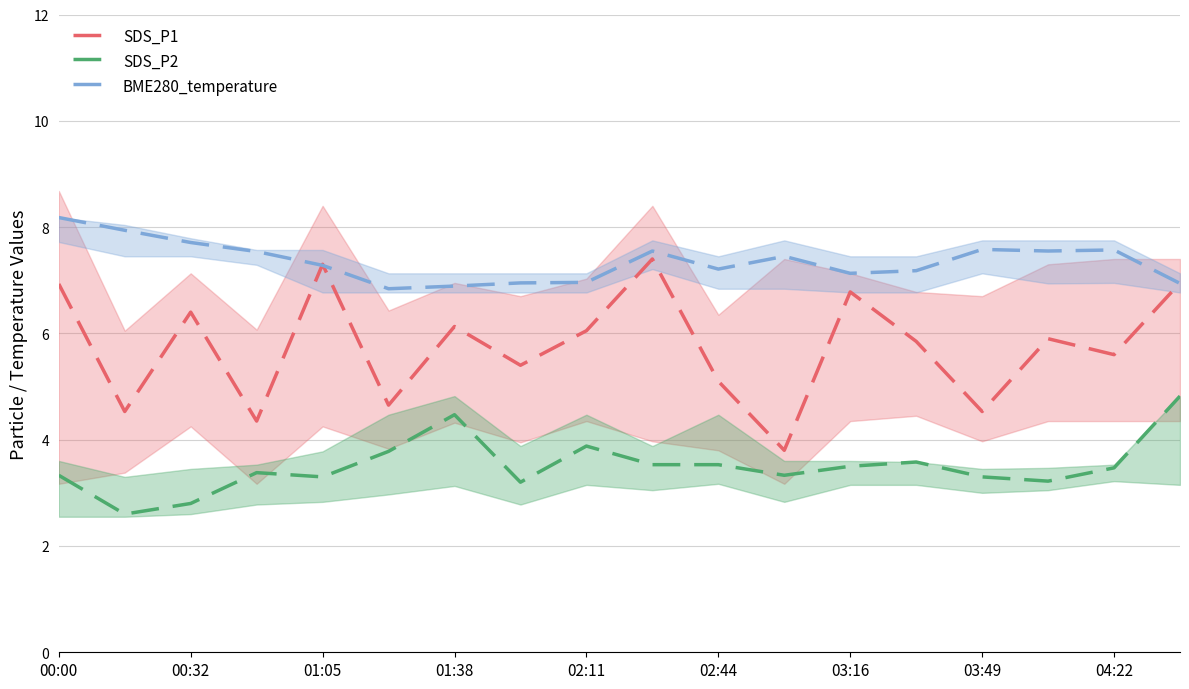

How many lines are shown in the chart?

3